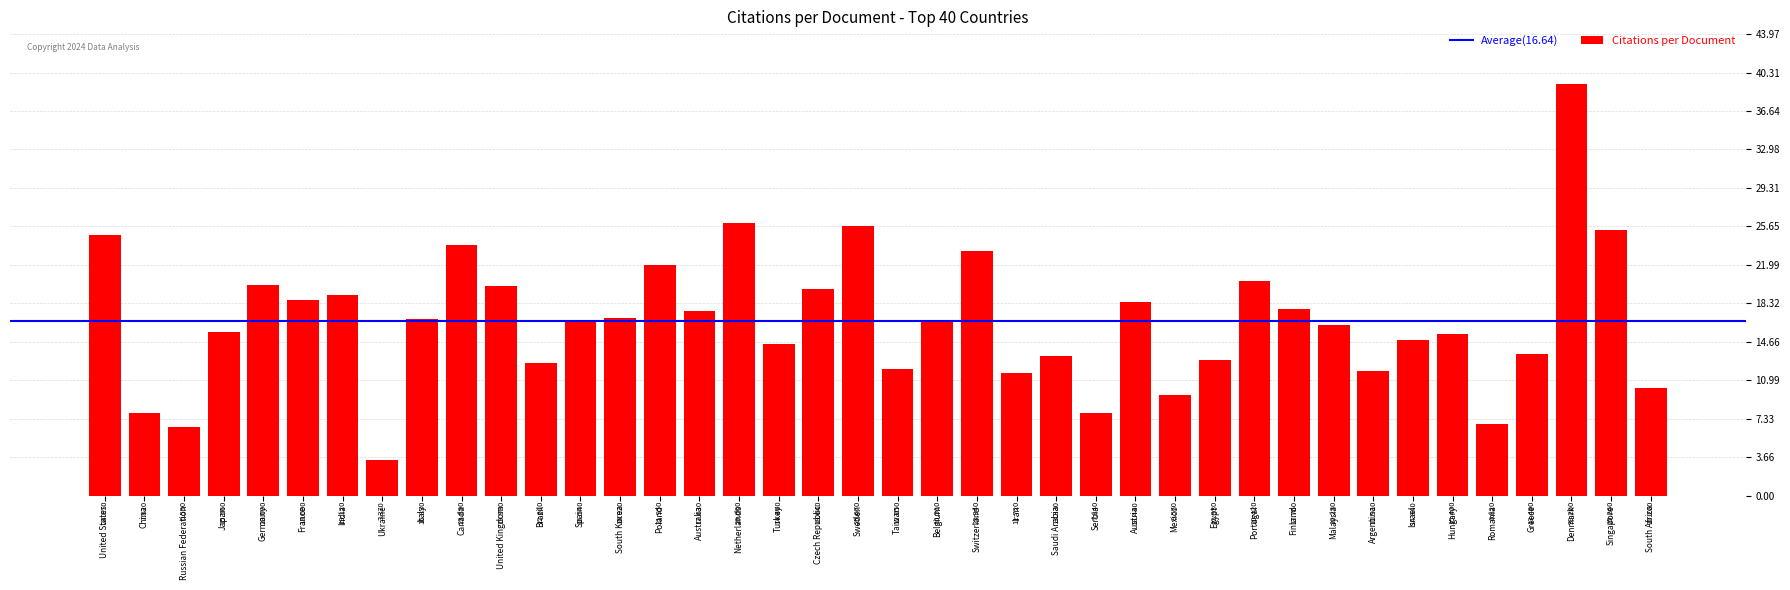

At which label is the value closest to 21?

Portugal